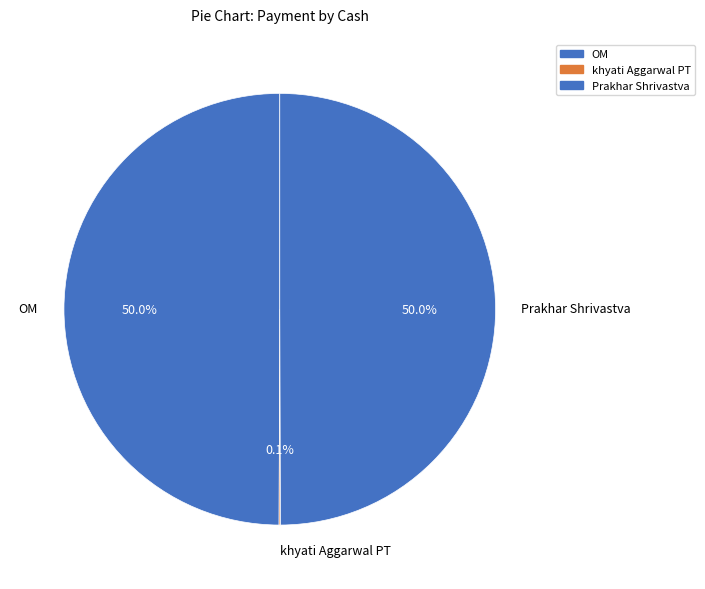

How much of the chart is everything except OM?

50.0%